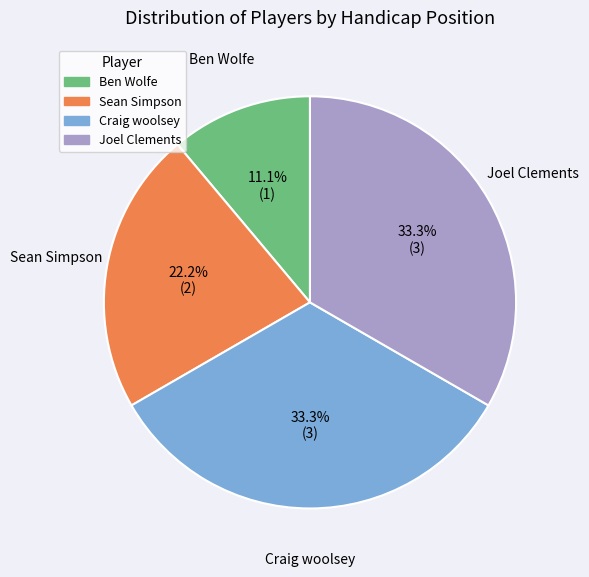

Is Craig woolsey the majority of the pie?

No